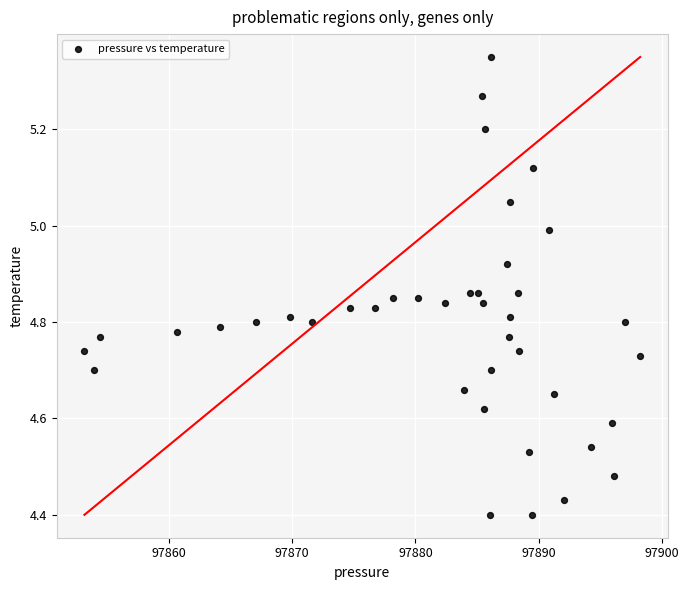

What is the range of X values (max minus min)?

45.1